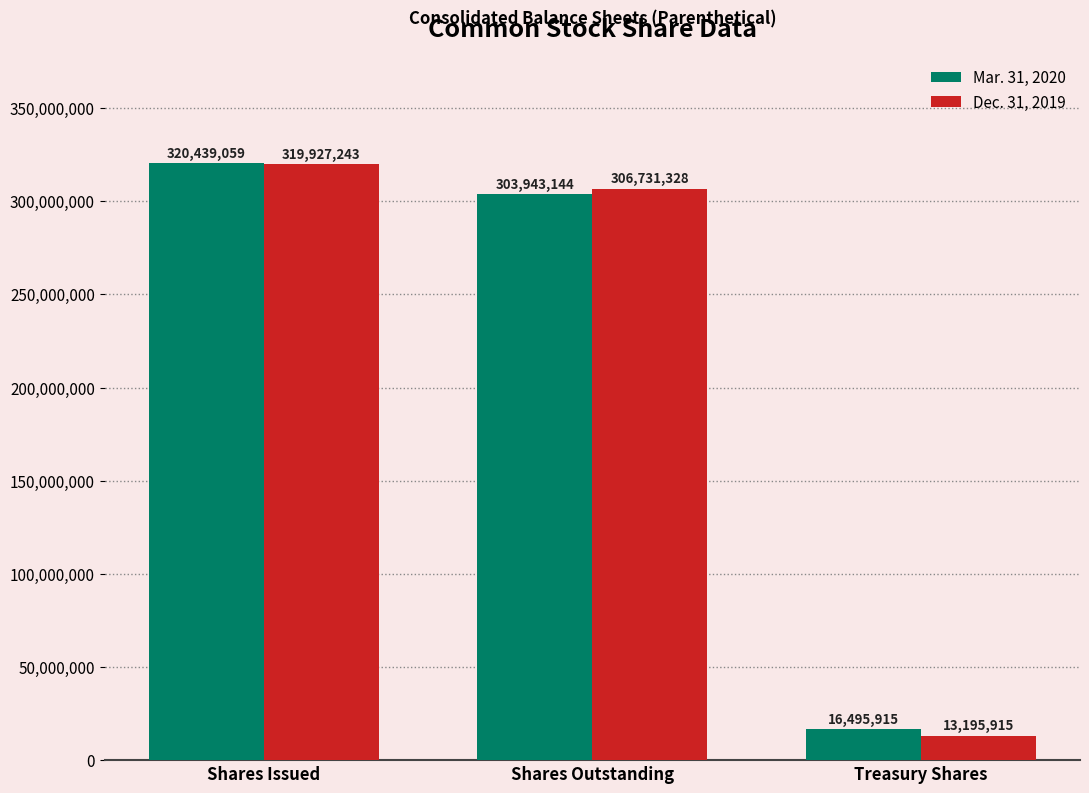

True or false: Mar. 31, 2020 has a value of 478388411 at Shares Issued.

False